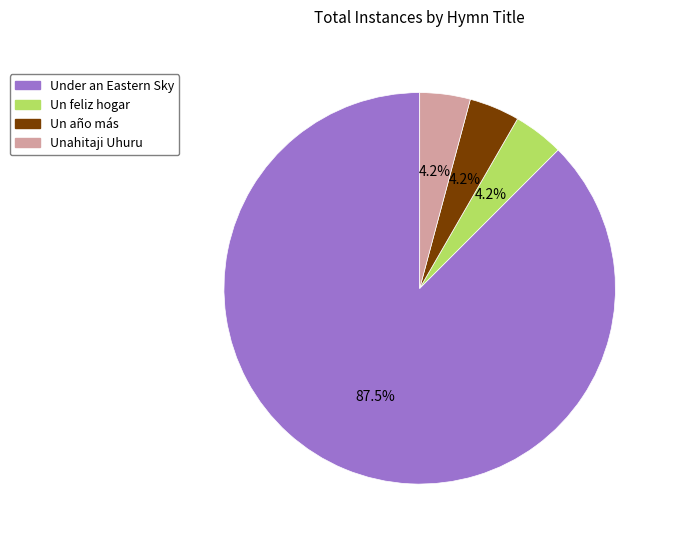

What portion of the pie excludes Unahitaji Uhuru?

95.8%